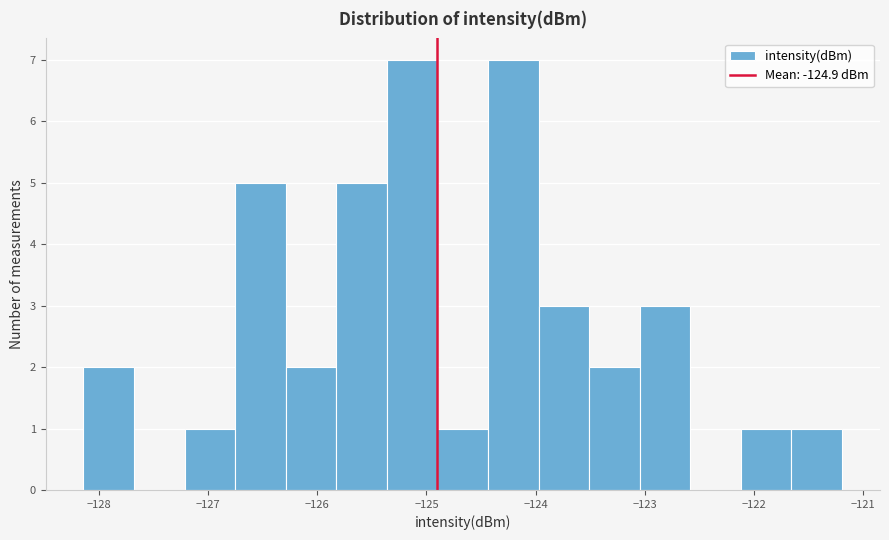

What is the height of the bar covering -122.1 to -121.7 on the x-axis? Neither the bar edges nor the heights are printed on the chart, so give them approximately, as read against the axes.

1